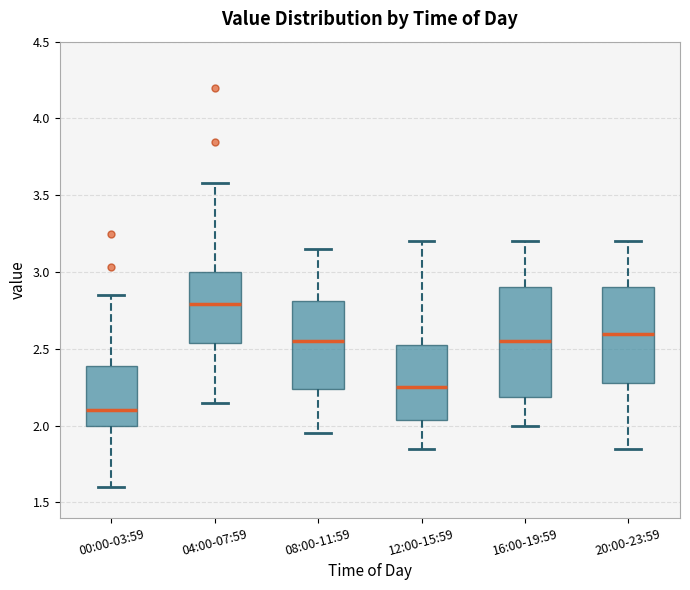

Where is the upper edge of the box for 20:00-23:59 on the y-axis? The values are not printed on the chart, so give them approximately, as read against the axis.

2.90